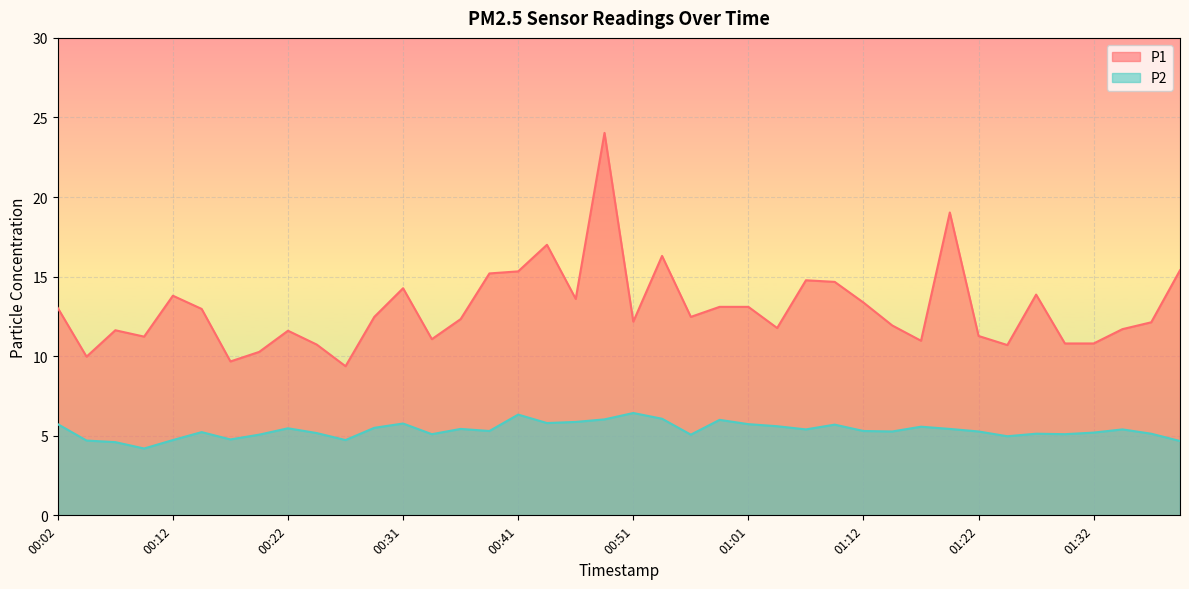

What is the total value across all series at 01:35?

17.1